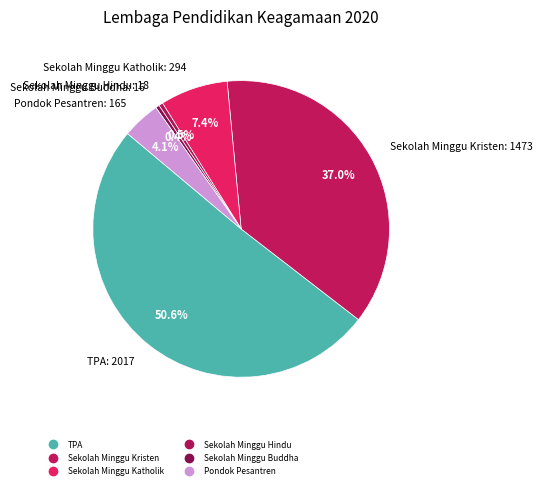

What is the total percentage of TPA and Sekolah Minggu Buddha?

51.0%